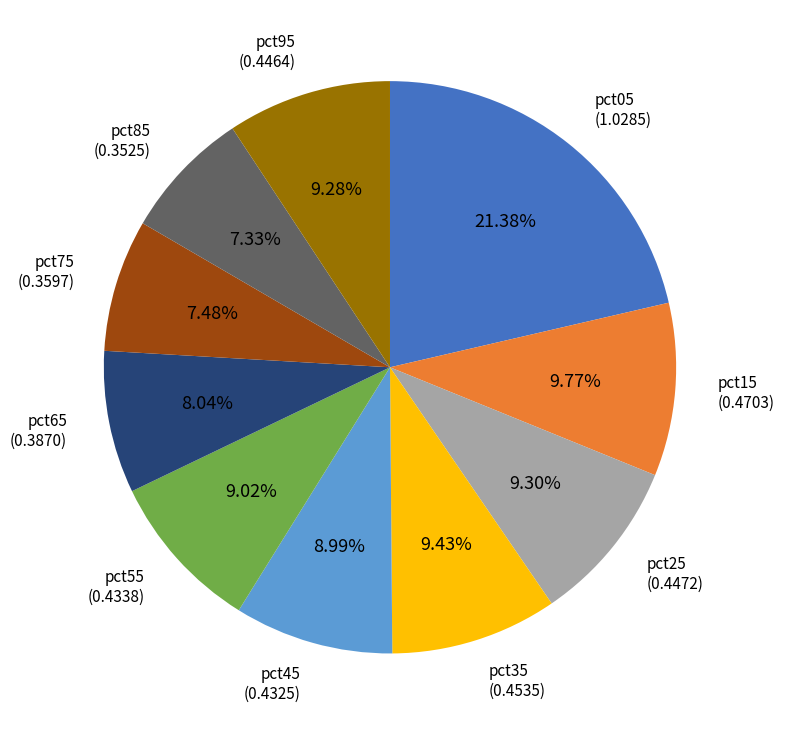

Is there a majority slice in this chart?

No